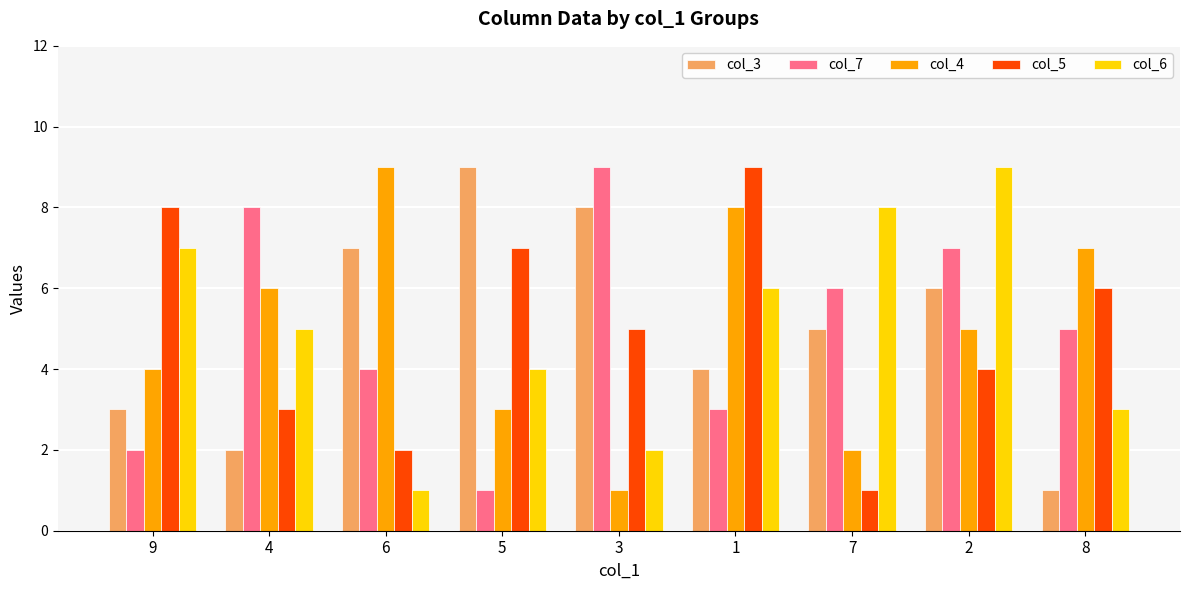

Count the number of categories in the chart.

9